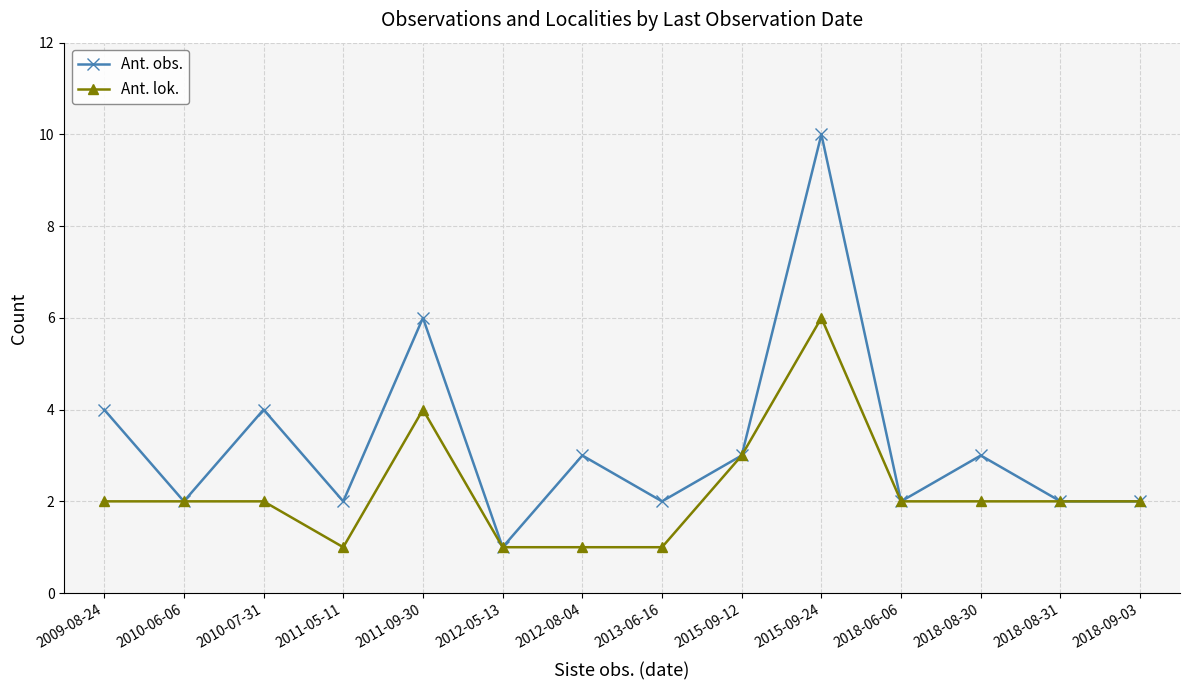

Reading left to right, transcribe all the data shown in this chart.

Ant. obs.: 4	2	4	2	6	1	3	2	3	10	2	3	2	2
Ant. lok.: 2	2	2	1	4	1	1	1	3	6	2	2	2	2